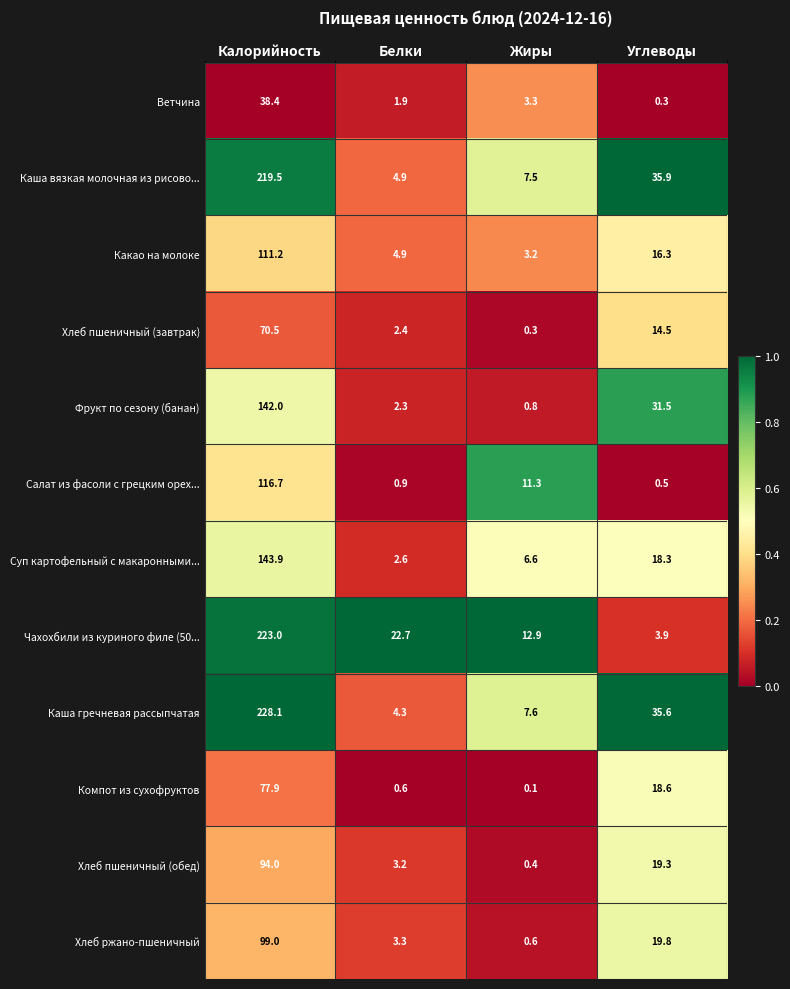

Is it true that Какао на молоке equals 26.4 at Углеводы?

False